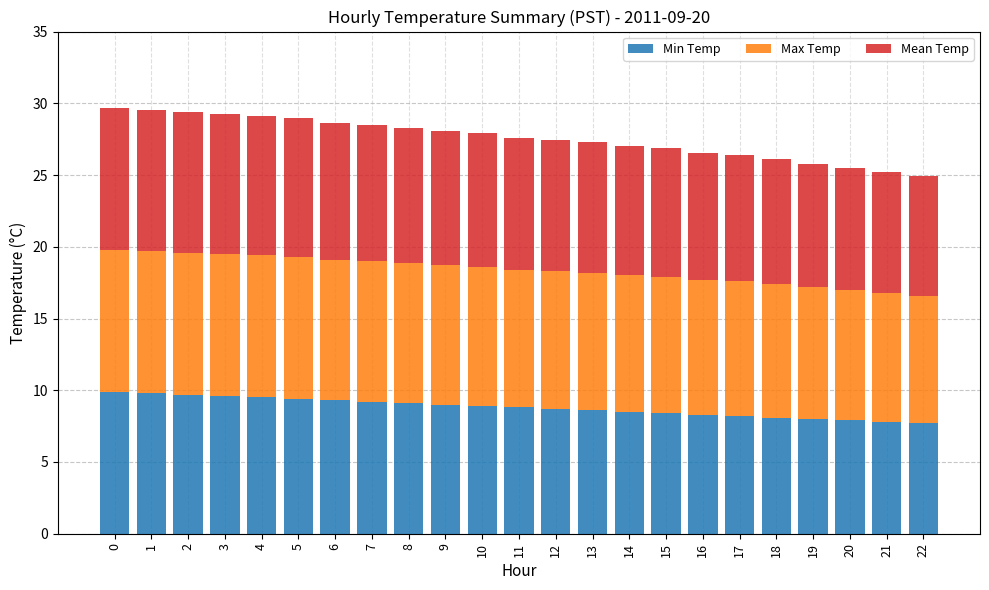

How many categories are shown in the chart?

23